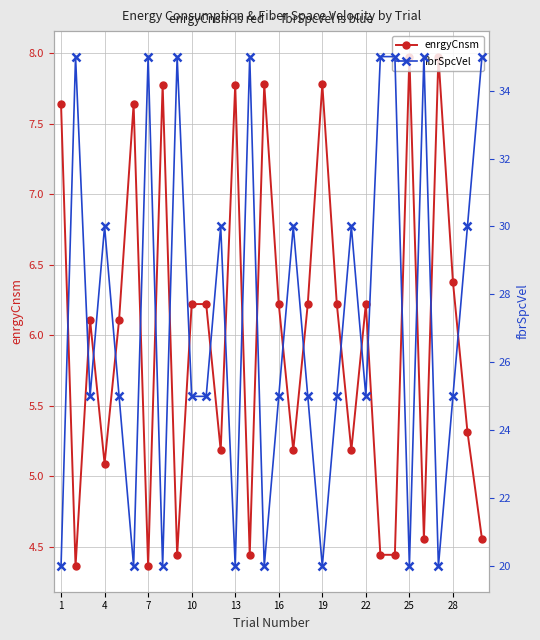

Does the chart display data point markers on the line(s)?

Yes